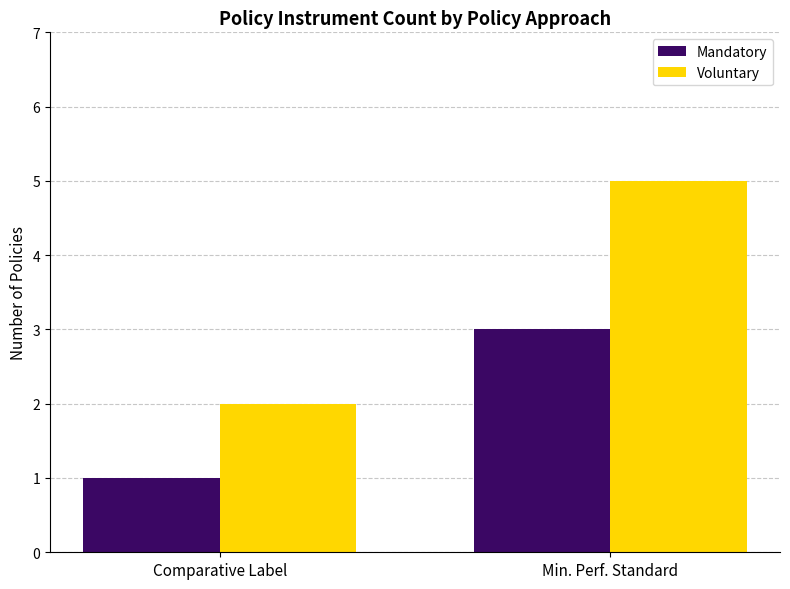

What is the sum of the Mandatory values at Comparative Label and Min. Perf. Standard?

4